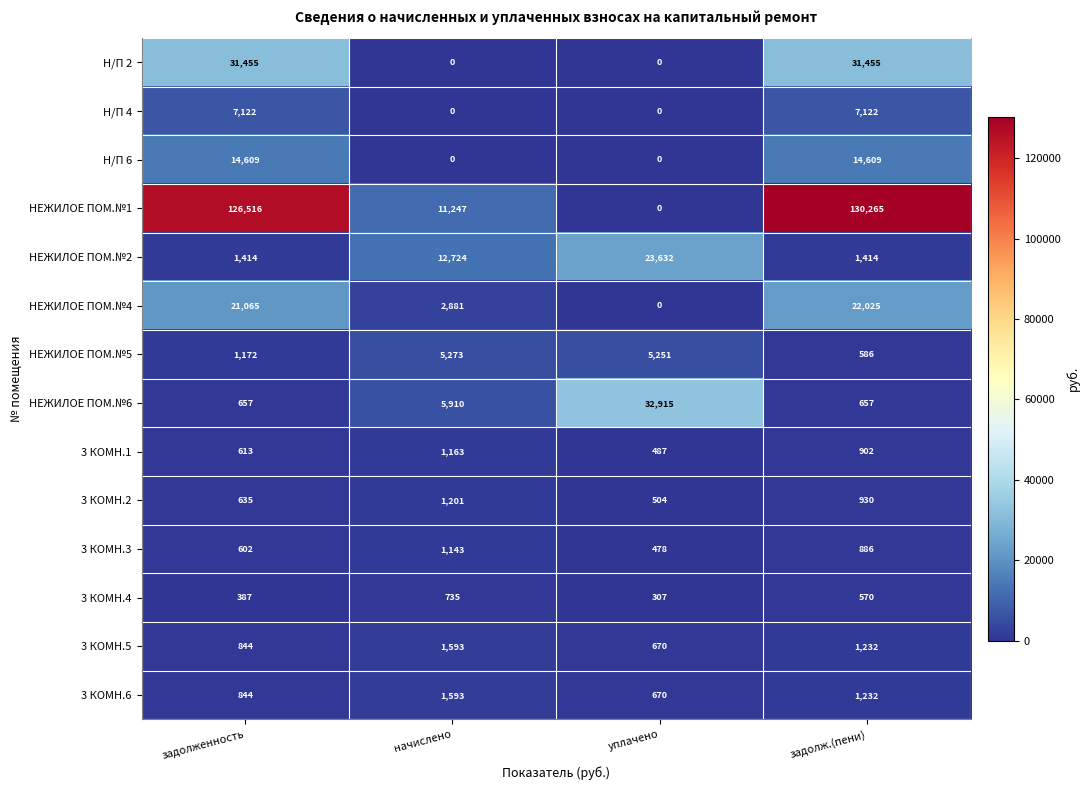

Which category has the highest value in the НЕЖИЛОЕ ПОМ.№6 series?

уплачено